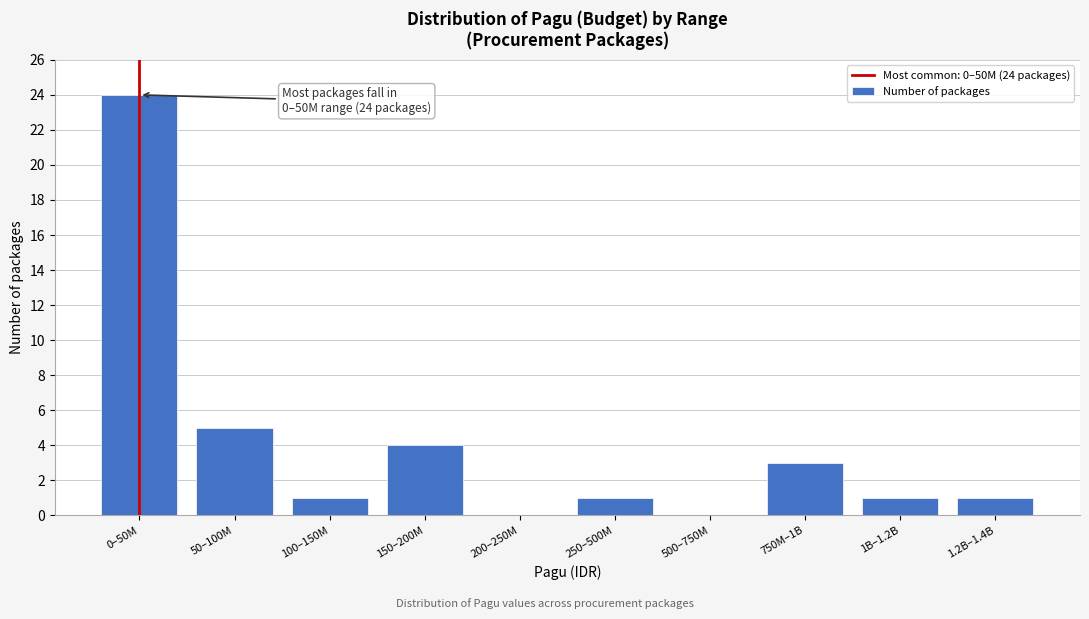

Reading left to right, list all the values displayed in this chart.

0–50M=24	50–100M=5	100–150M=1	150–200M=4	200–250M=0	250–500M=1	500–750M=0	750M–1B=3	1B–1.2B=1	1.2B–1.4B=1